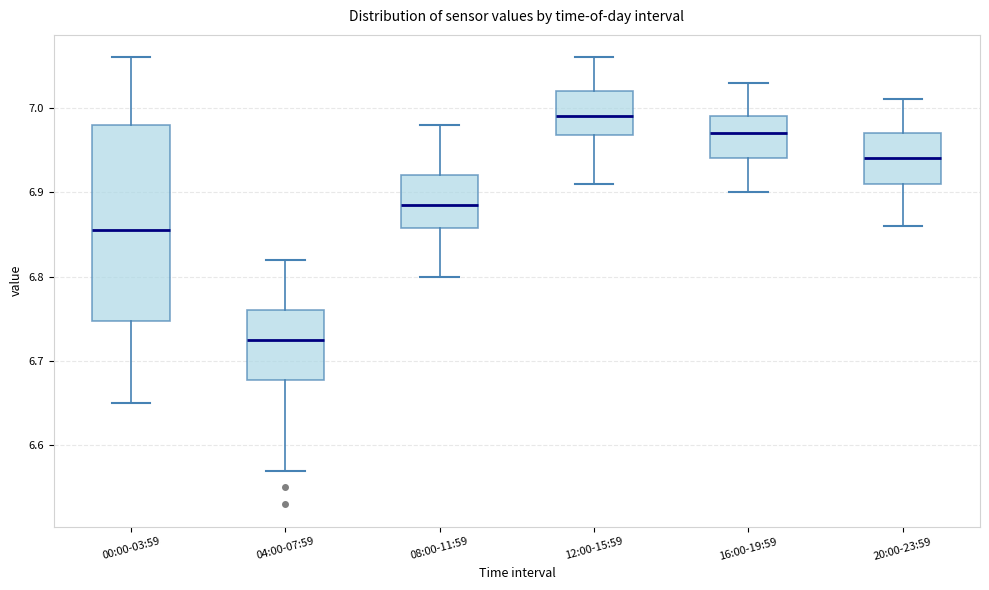

Reading left to right, transcribe this box plot: for each box, give where its median line is, the range the box spans, and where its two whiskers end, as read against the y-axis. The values are not printed on the chart, so give them approximately, as read against the axis.

00:00-03:59: median 6.86, box 6.75 to 6.98, whiskers 6.65 to 7.06
04:00-07:59: median 6.73, box 6.68 to 6.76, whiskers 6.57 to 6.82
08:00-11:59: median 6.89, box 6.86 to 6.92, whiskers 6.80 to 6.98
12:00-15:59: median 6.99, box 6.97 to 7.02, whiskers 6.91 to 7.06
16:00-19:59: median 6.97, box 6.94 to 6.99, whiskers 6.90 to 7.03
20:00-23:59: median 6.94, box 6.91 to 6.97, whiskers 6.86 to 7.01